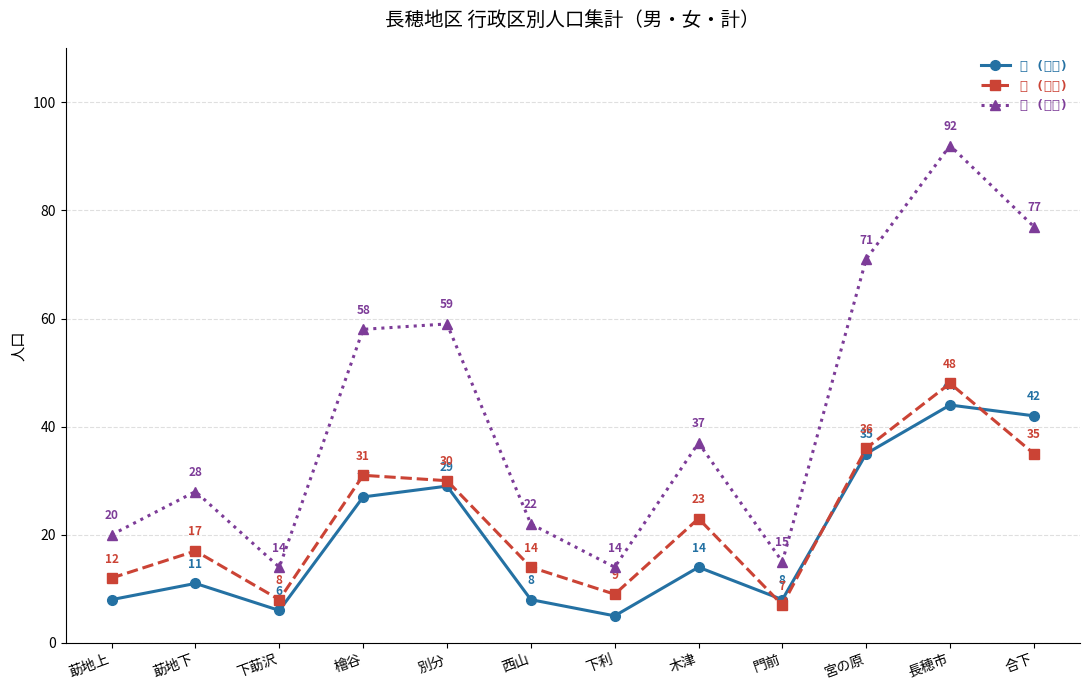

True or false: 男 (人口) has more than 0 interior local peaks.

True